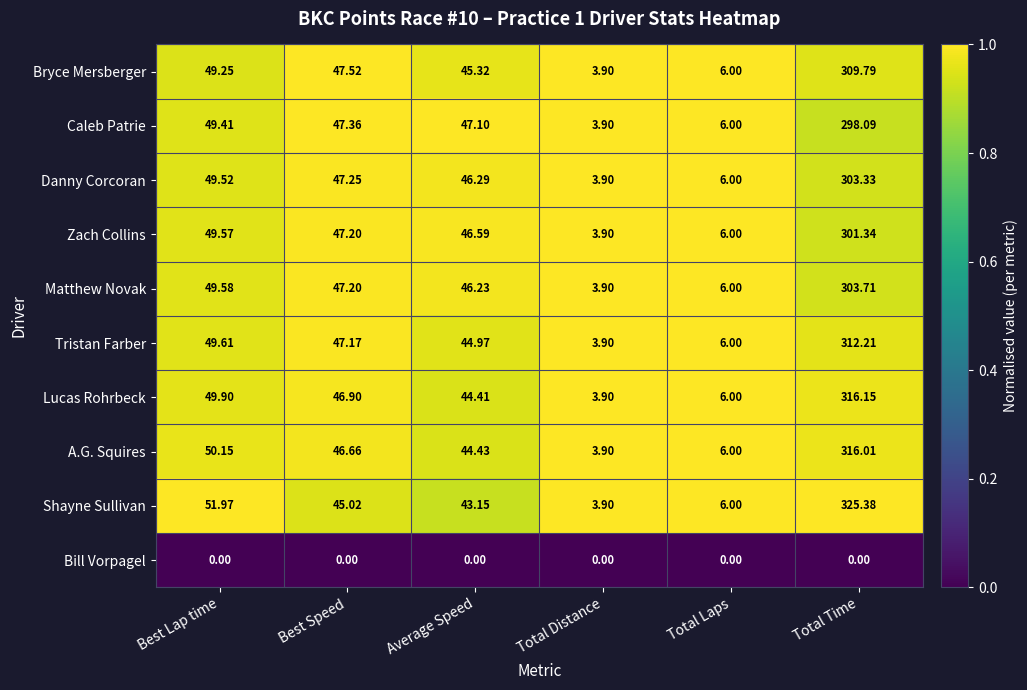

Which category has the highest value in the Caleb Patrie series?

Total Time